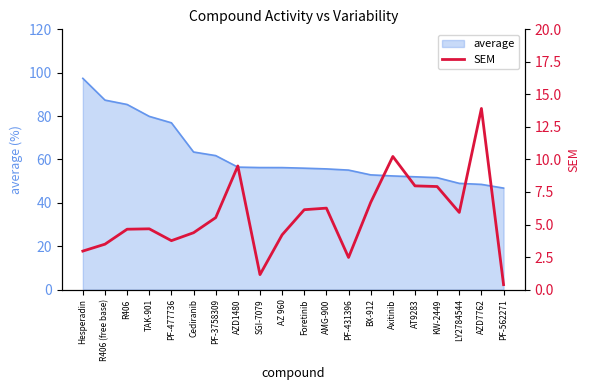

What is the smallest value displayed?

0.4